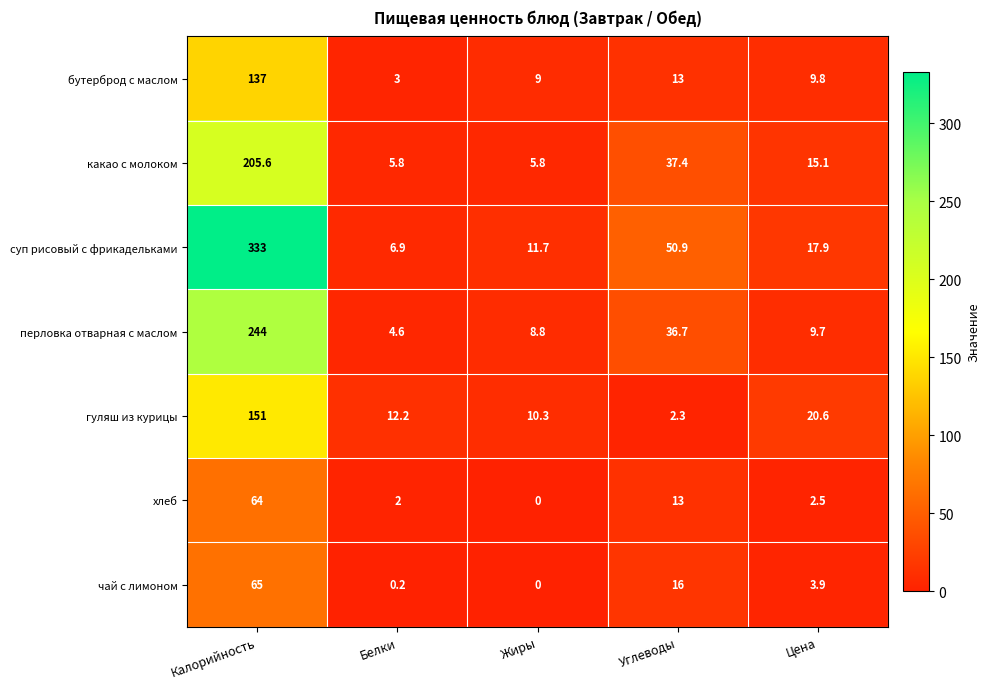

True or false: суп рисовый с фрикадельками has a value of 82.4 at Углеводы.

False